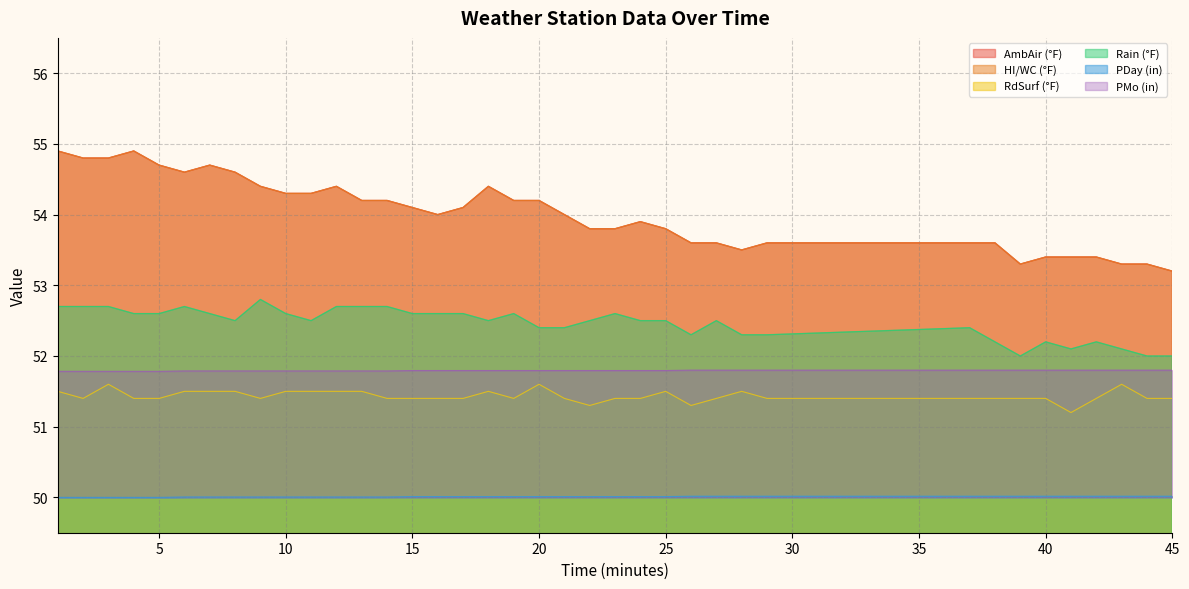

What is the value of the PMo (in) point at the 8th from the left?

50.0